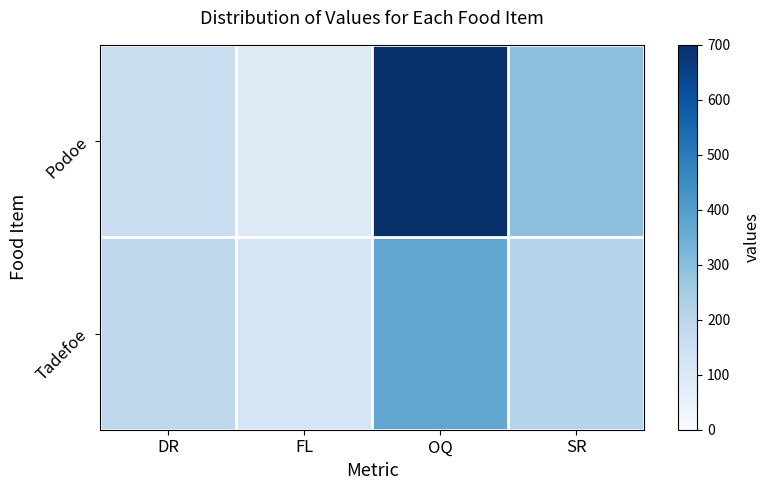

At how many categories does at least one series exceed 492?

1